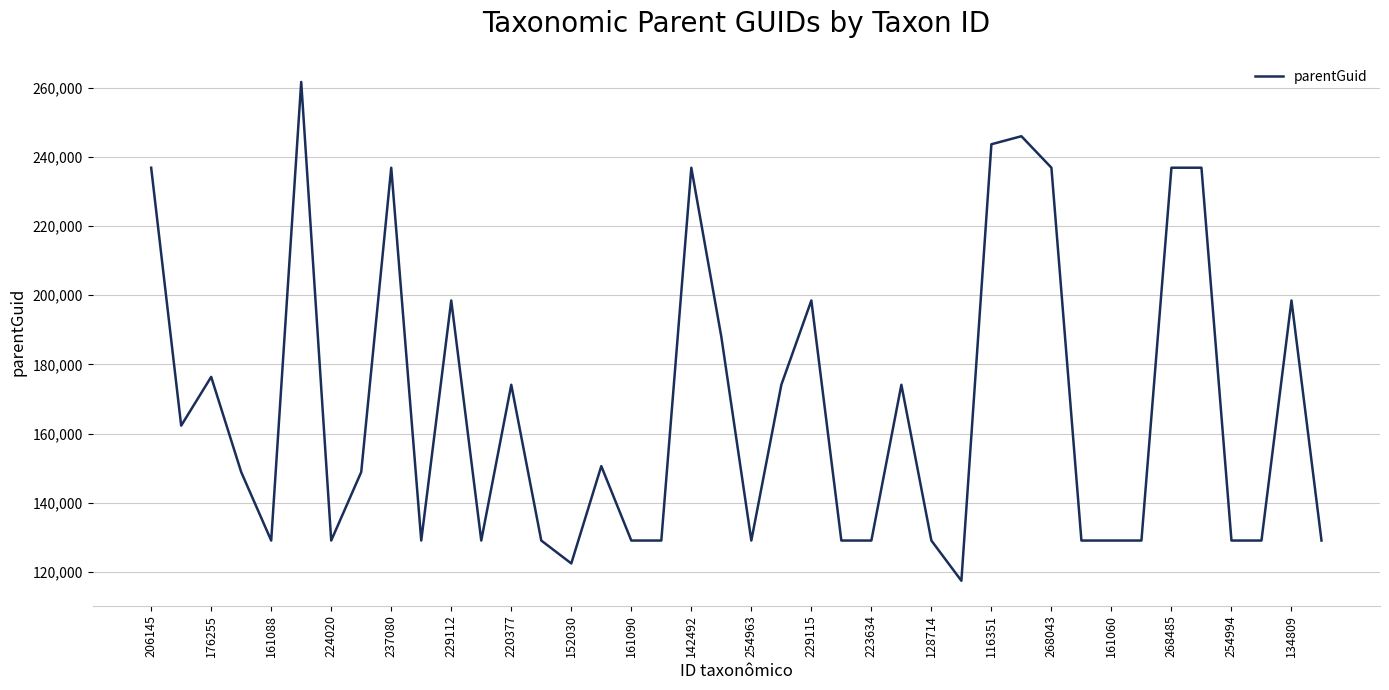

What is the maximum value shown in the chart?

261614